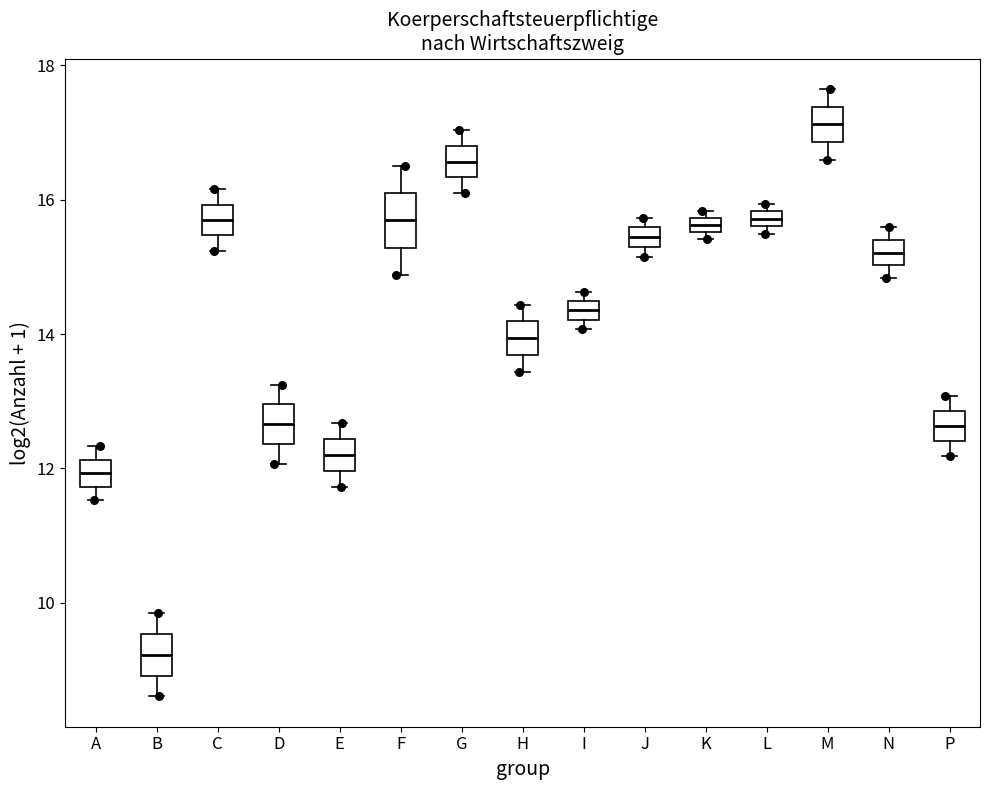

Where does the median line of the box for B sit on the y-axis? The values are not printed on the chart, so give them approximately, as read against the axis.

9.2